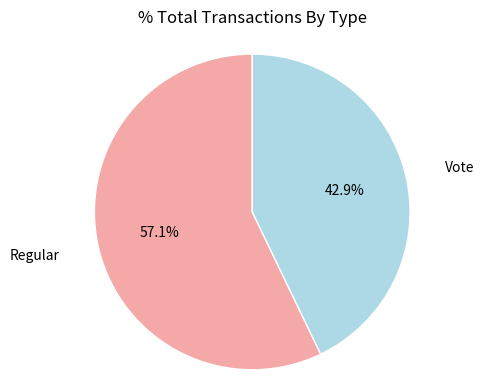

Which slice is the smallest?

Vote